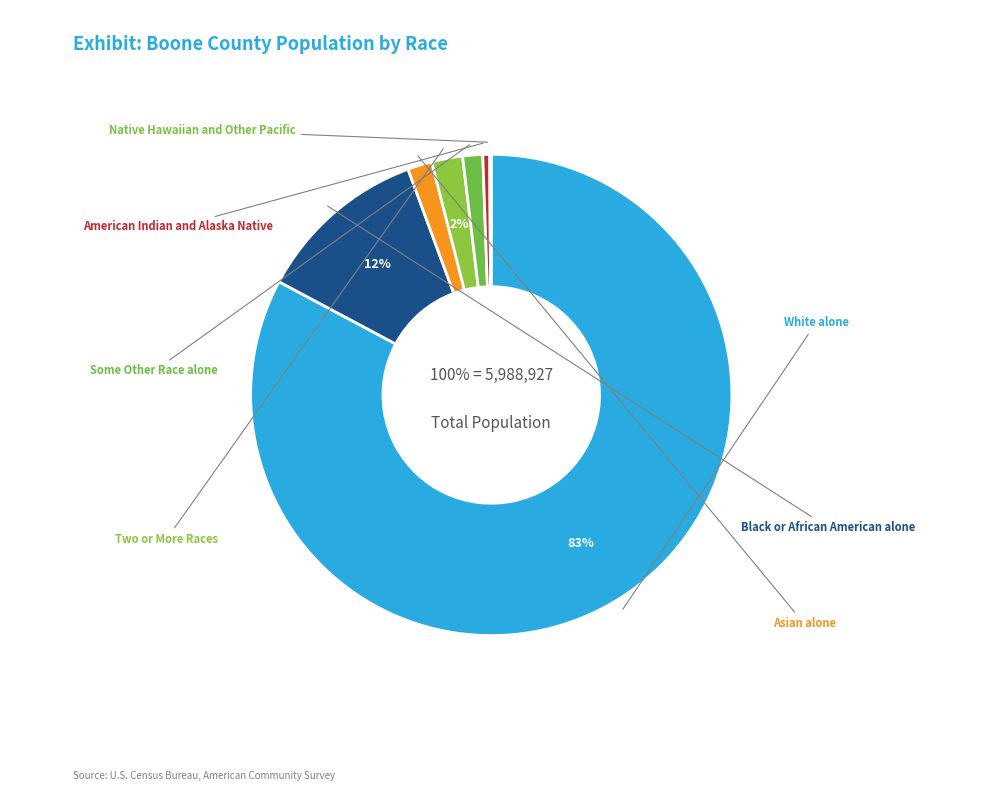

To the nearest percent, what percentage of the pie is Two or More Races?

2%